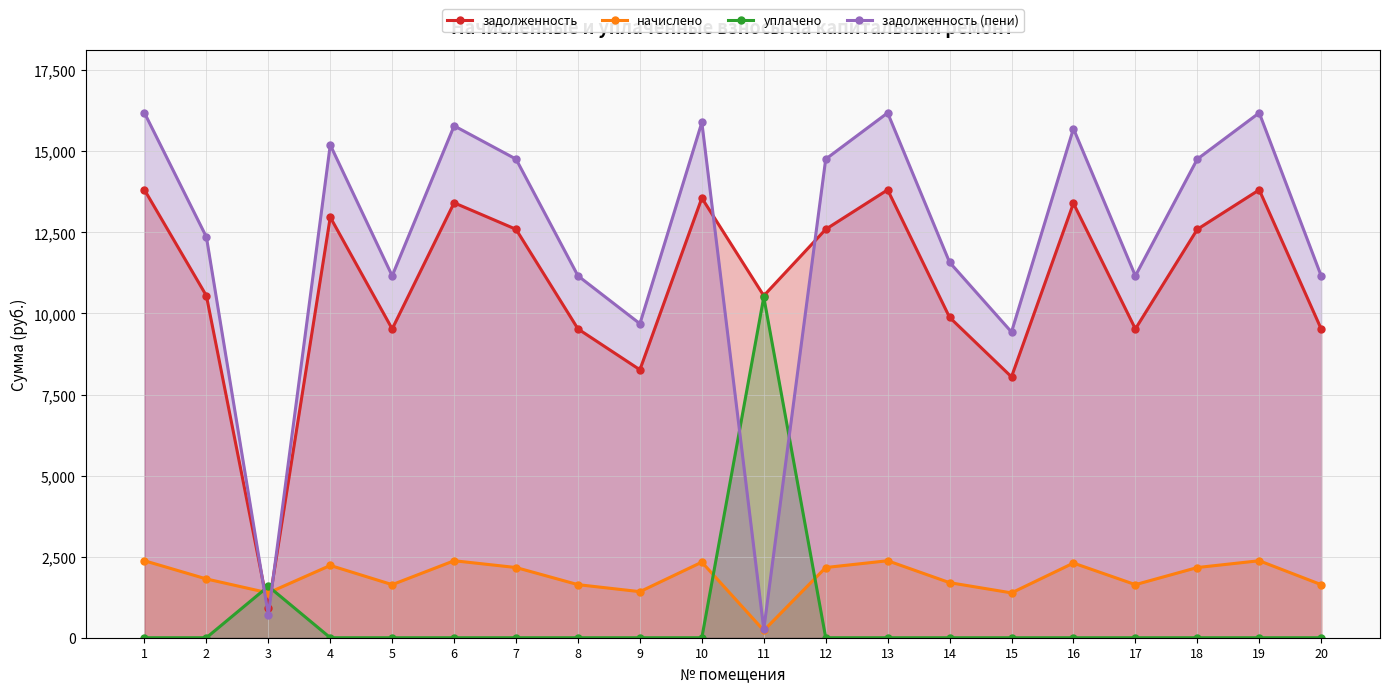

What is the sum of all начислено values?

37320.6